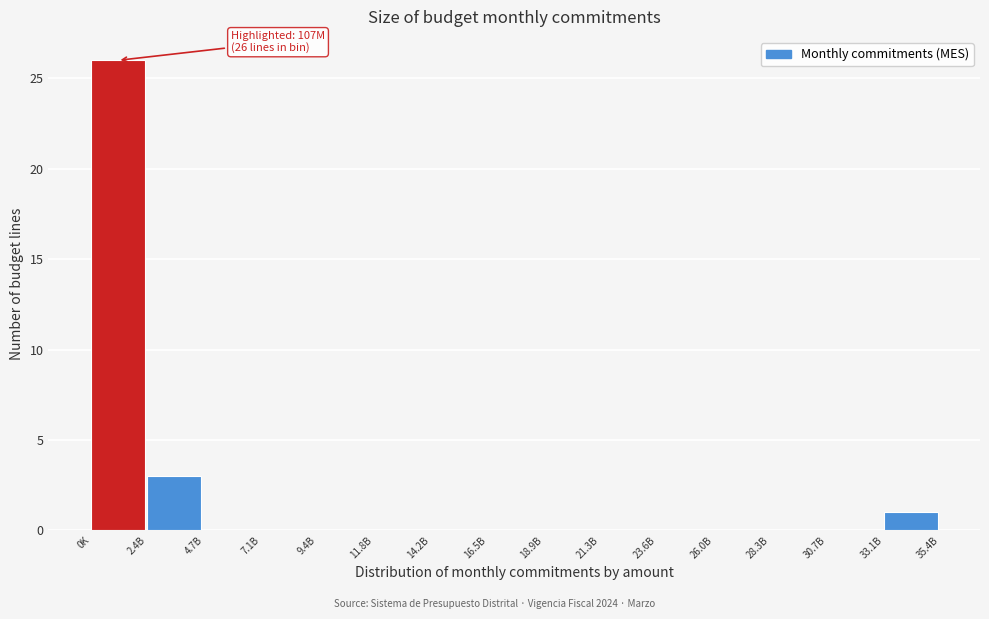

Reading right to left, transcribe all the data shown in this chart.

33.1B=1	30.7B=0	28.3B=0	26.0B=0	23.6B=0	21.3B=0	18.9B=0	16.5B=0	14.2B=0	11.8B=0	9.4B=0	7.1B=0	4.7B=0	2.4B=3	0K=26